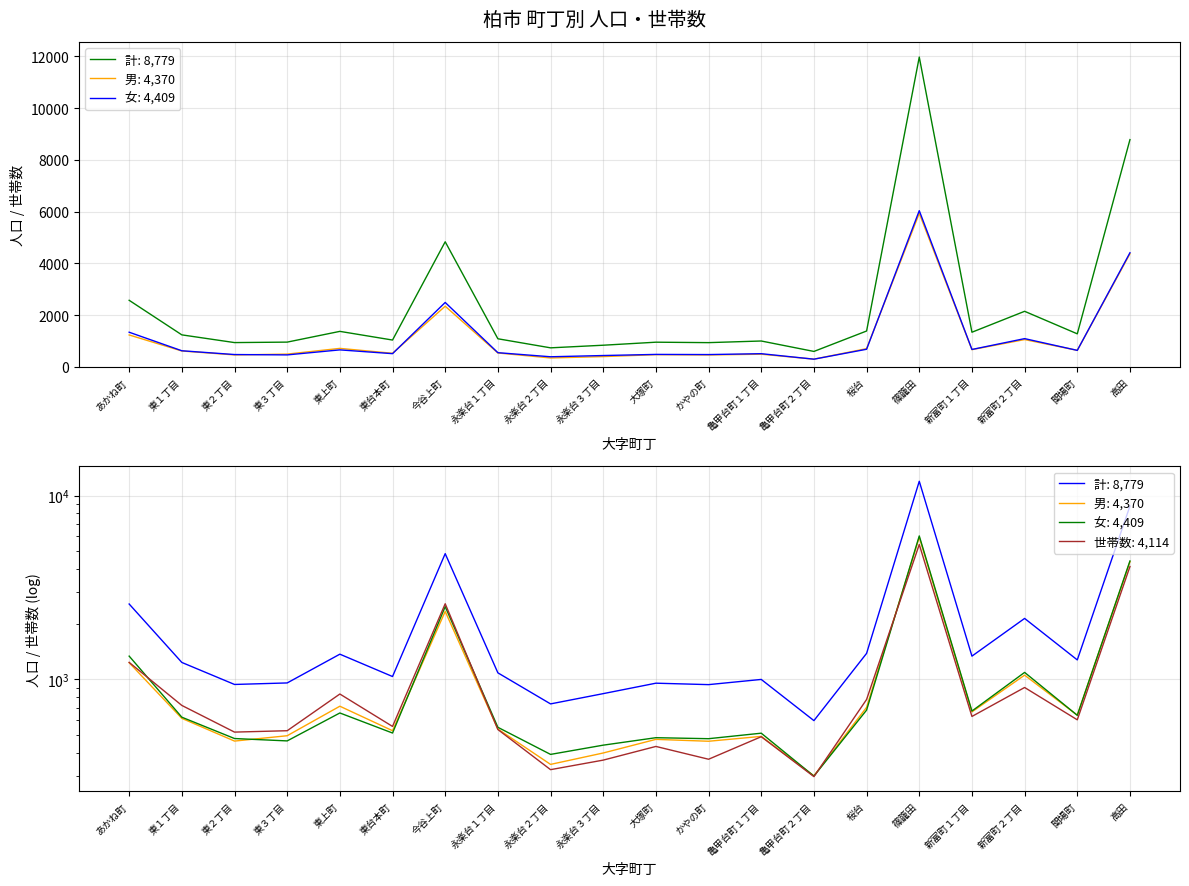

Count the number of categories in the chart.

20